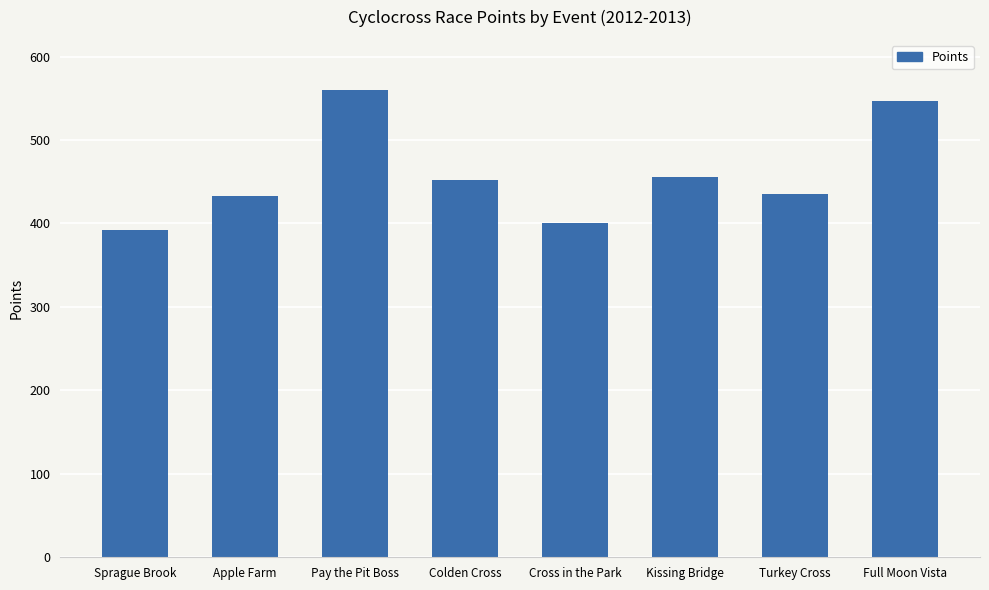

Which has a higher value, Apple Farm or Full Moon Vista?

Full Moon Vista